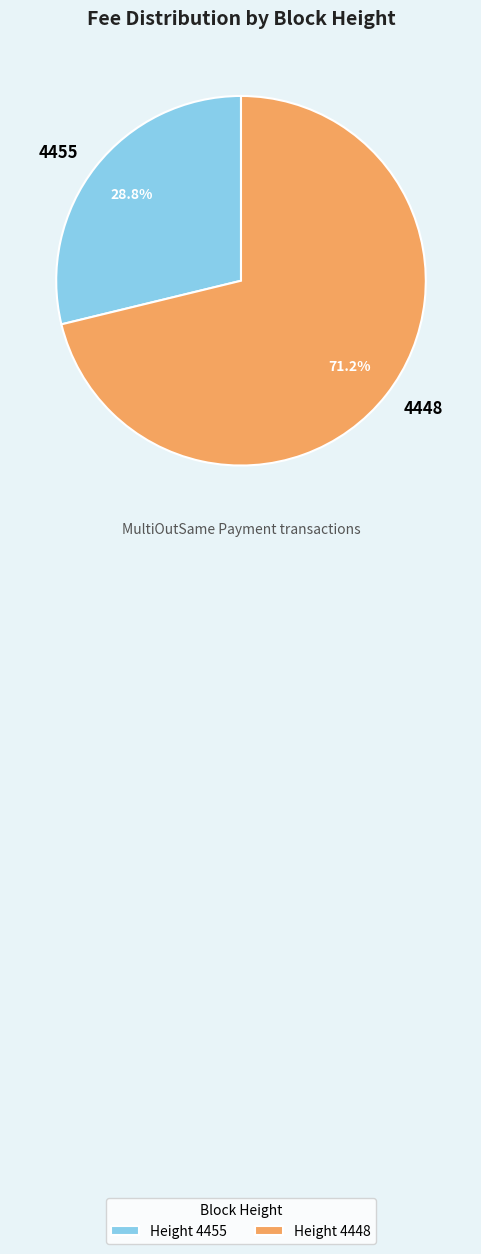

Is it true that 4448 is 80% of the pie?

False